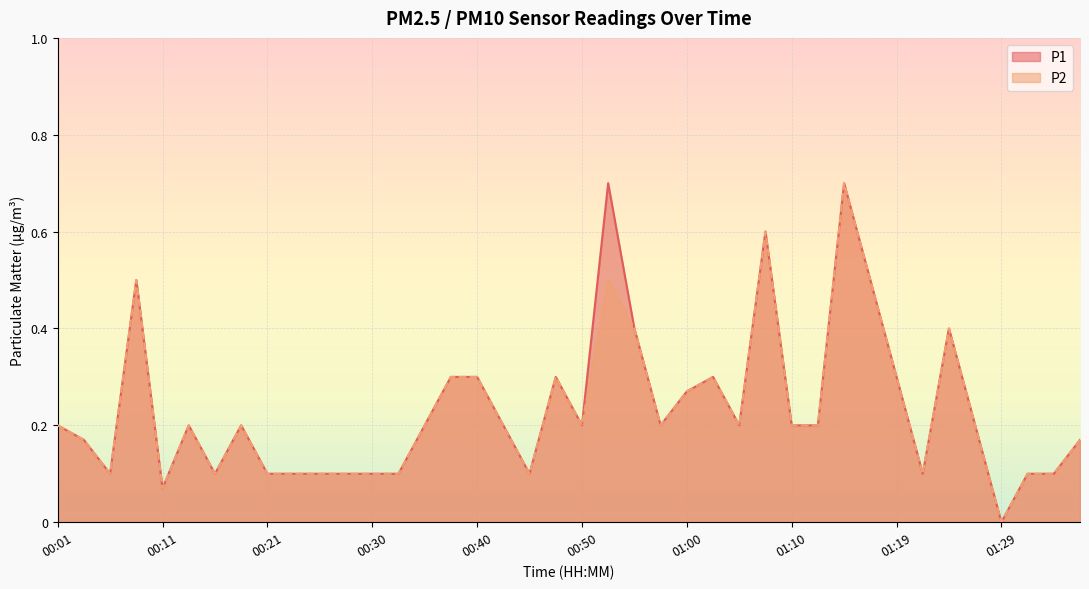

Is it true that P1 equals 0.8 at 00:08?

False